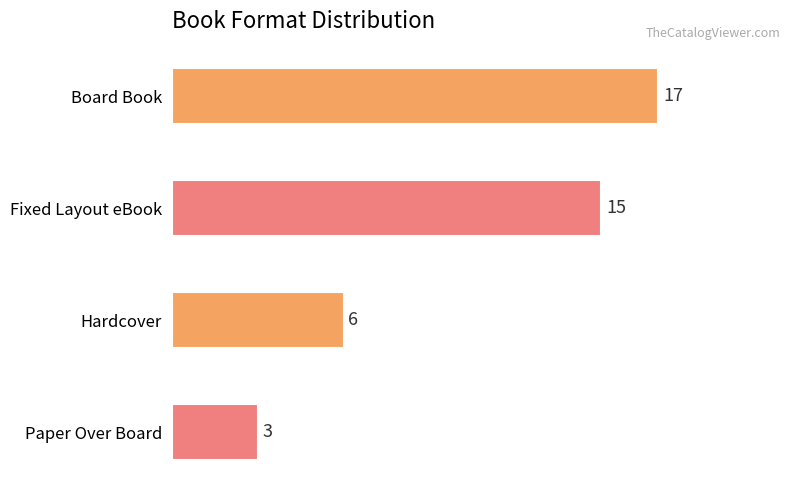

What is the change in value from Board Book to Hardcover?

-11